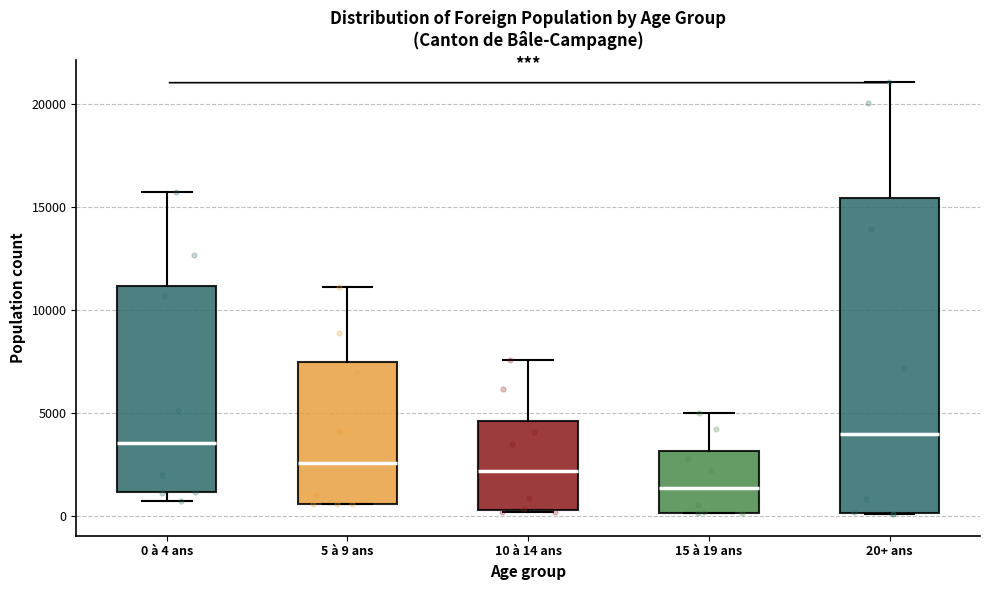

Comparing the boxes themselves (not the whiskers), which one is the tallest?

20+ ans